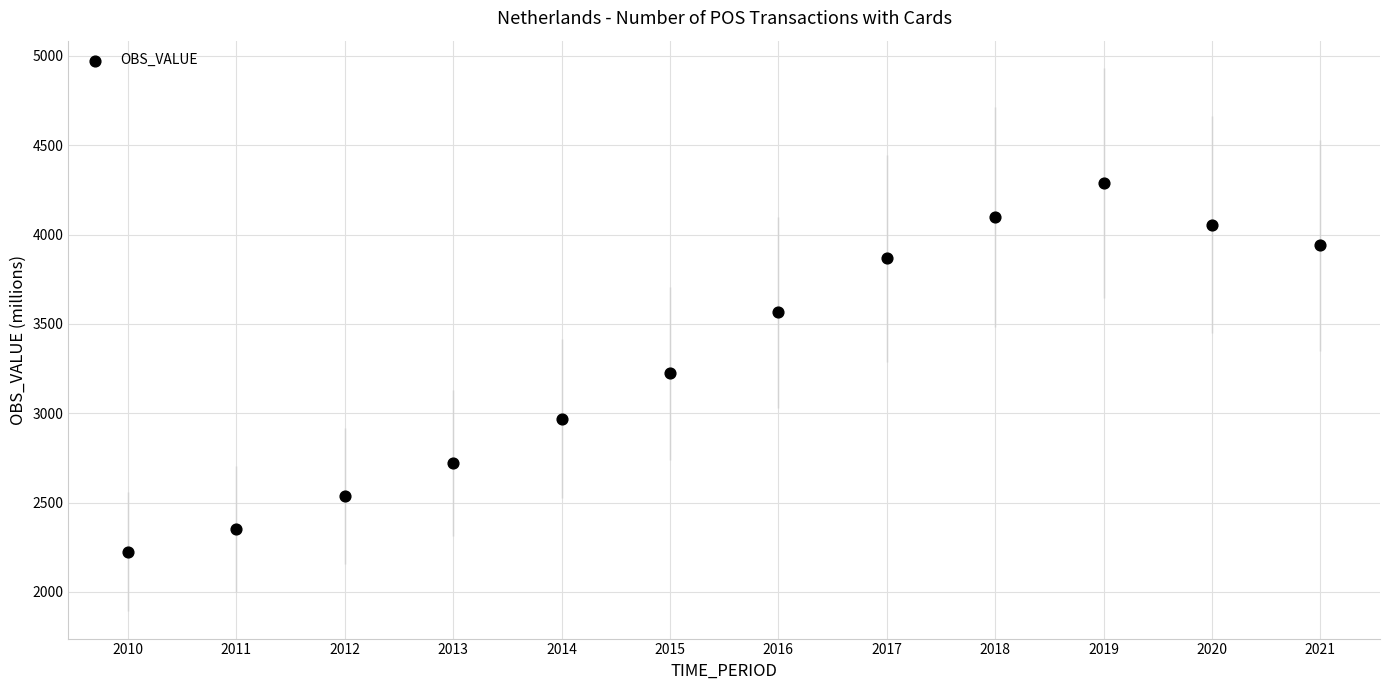

What is the average Y value?

3320.7